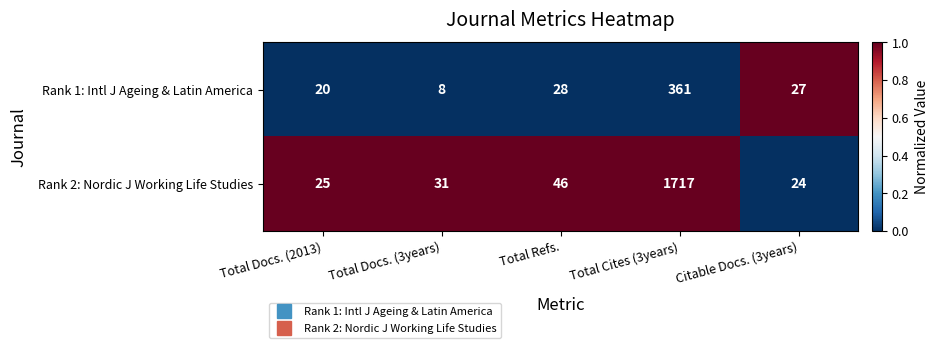

Rank the series at Citable Docs. (3years) from highest to lowest value.

Rank 1: Intl J Ageing & Latin America, Rank 2: Nordic J Working Life Studies